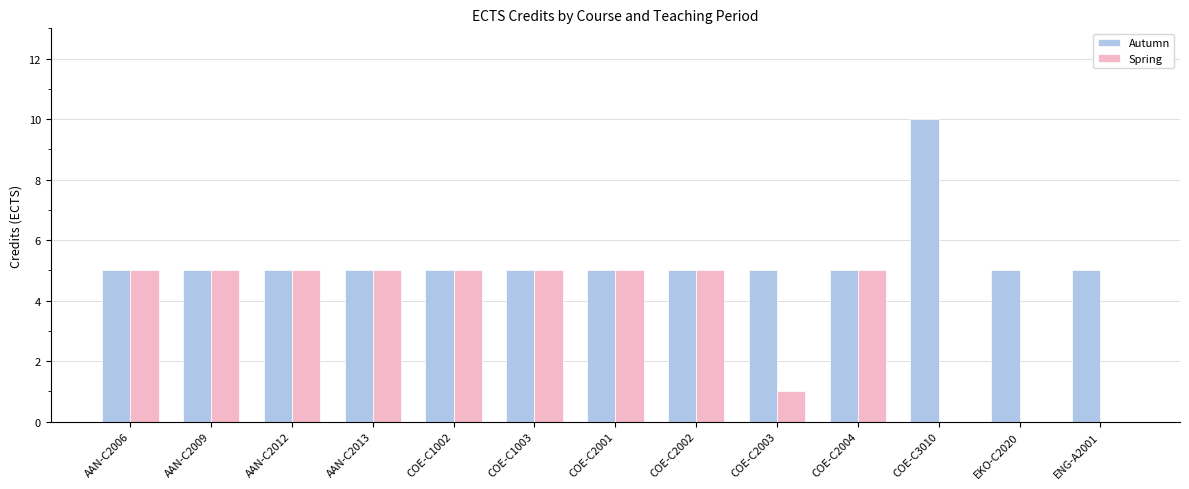

What is the sum of all Spring values?

46